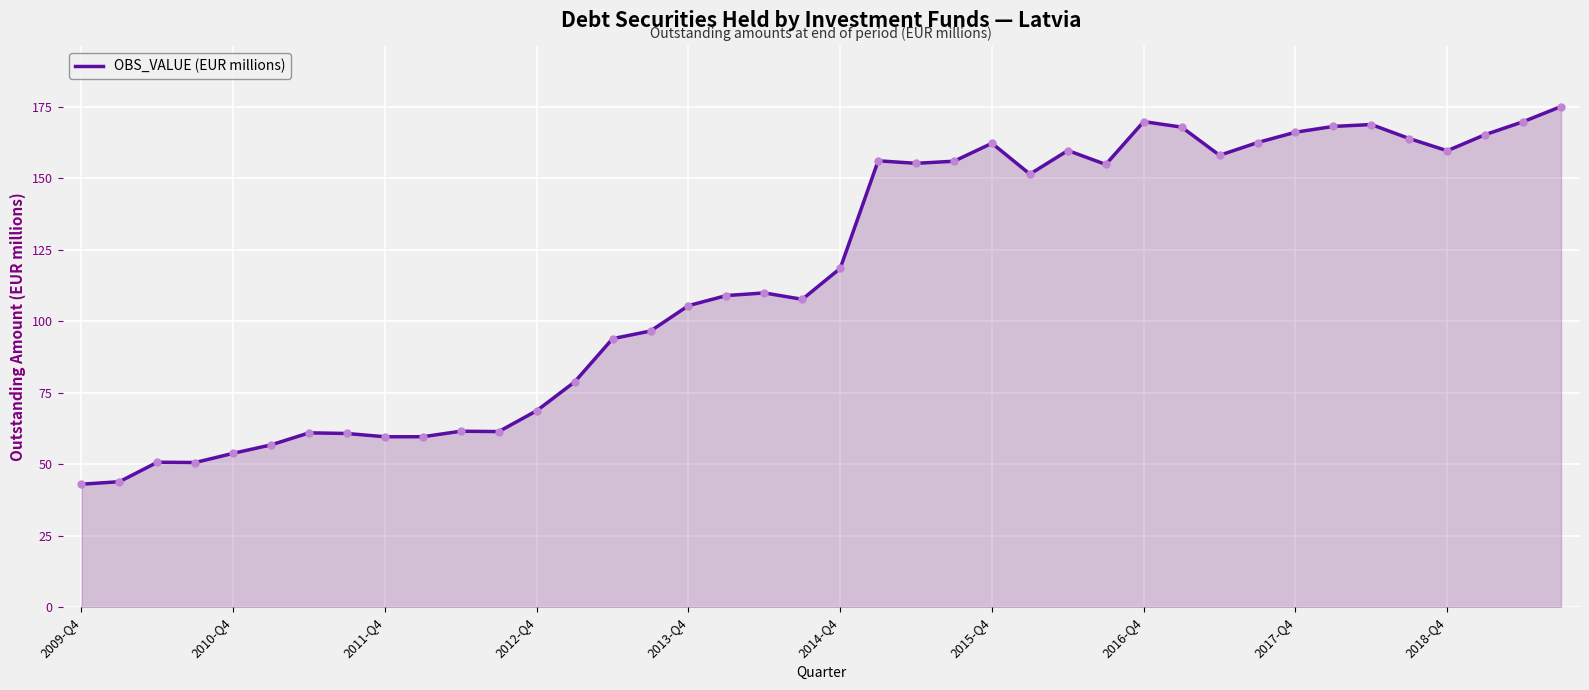

What is the difference between the maximum and minimum values?

132.0